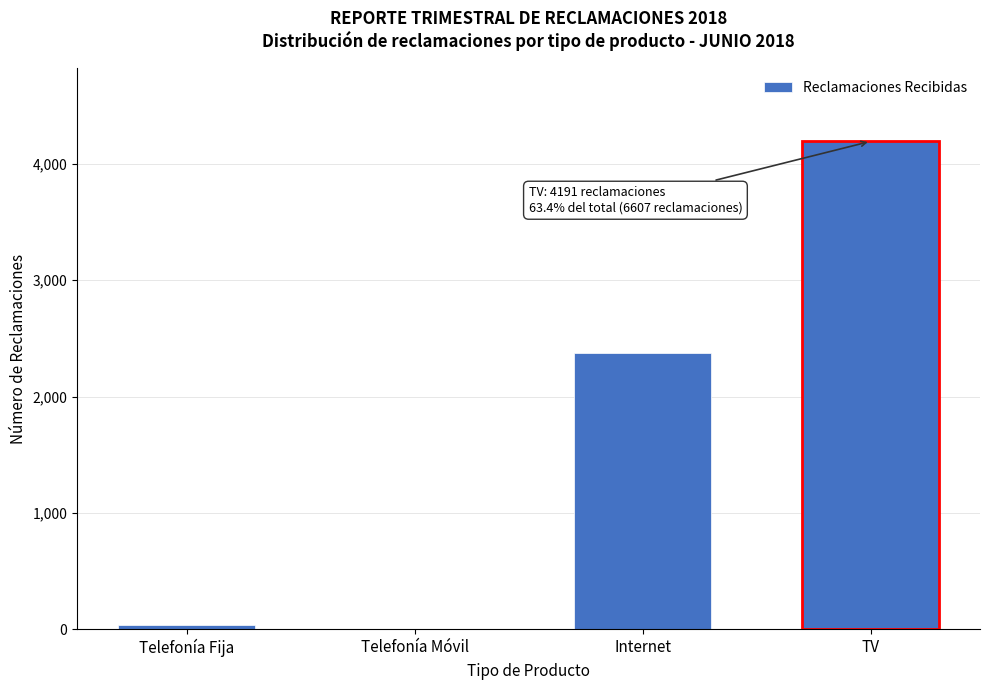

Reading left to right, transcribe all the data shown in this chart.

Telefonía Fija=40	Telefonía Móvil=0	Internet=2376	TV=4191